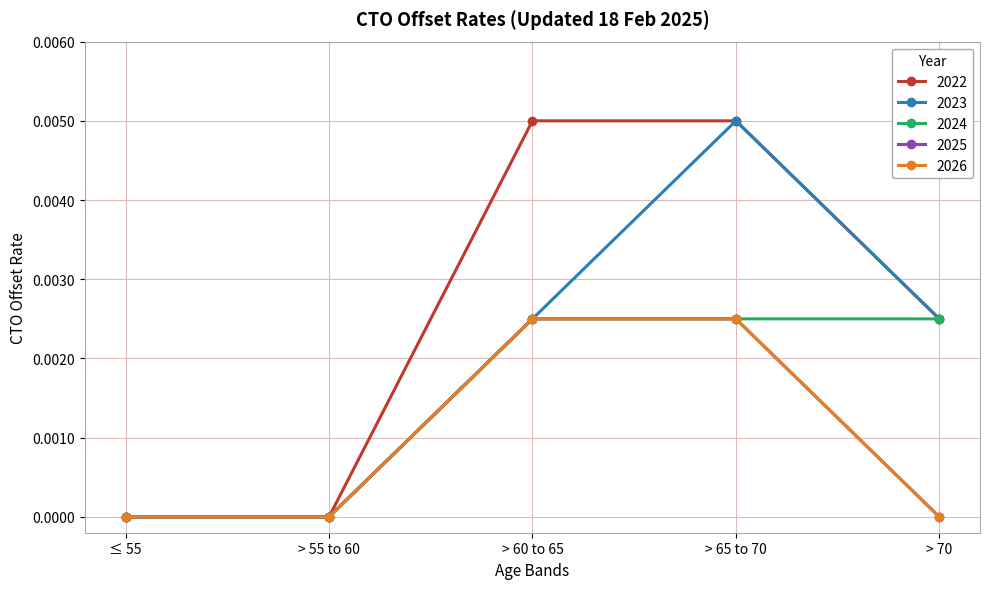

At which category does the chart reach its minimum across all series?

≤ 55